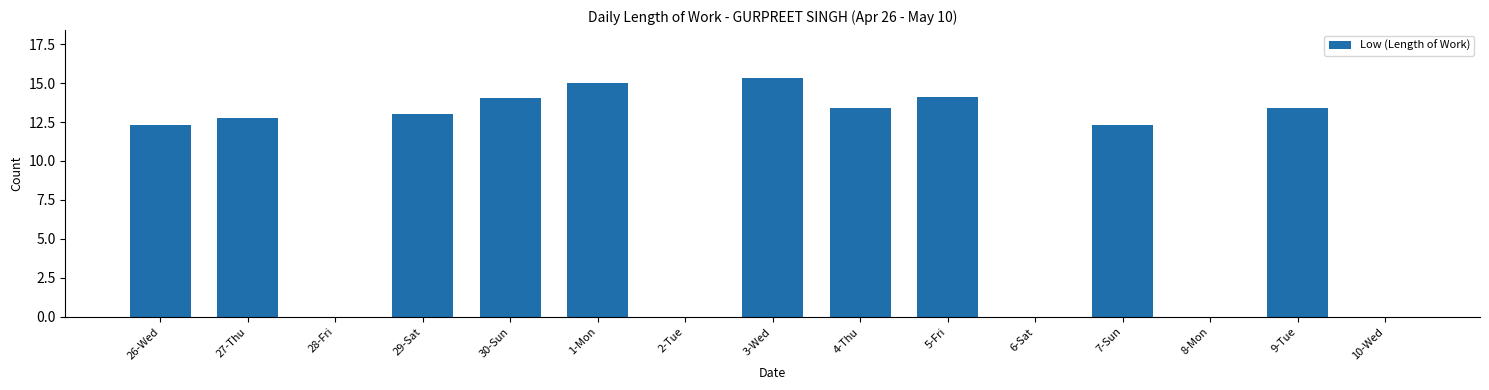

What is the greatest value displayed?

15.3